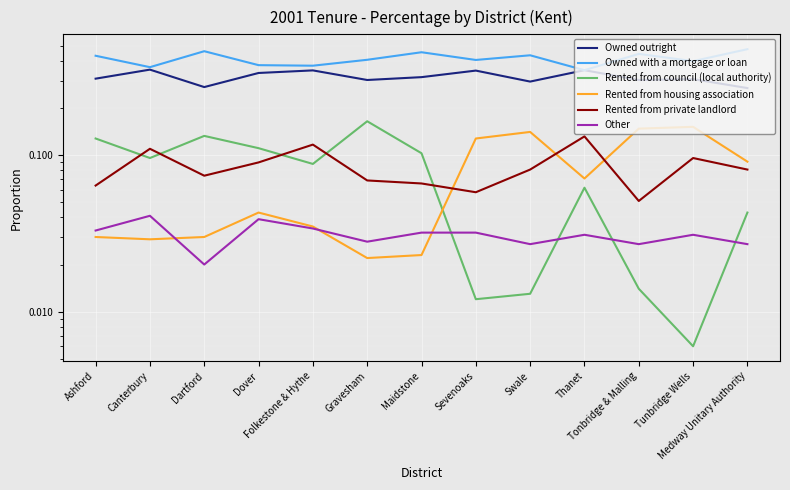

Which category has the highest value across all series?

Medway Unitary Authority